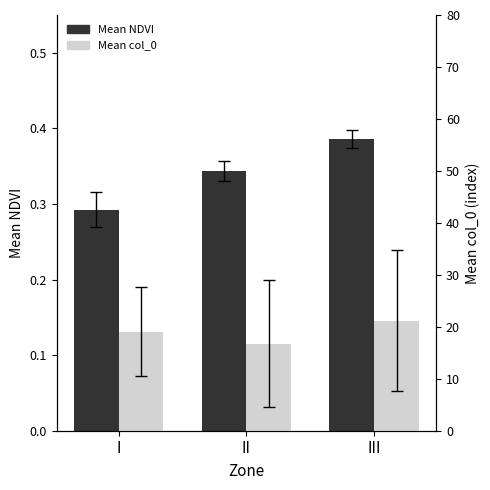

Which label corresponds to the largest value in the chart?

III